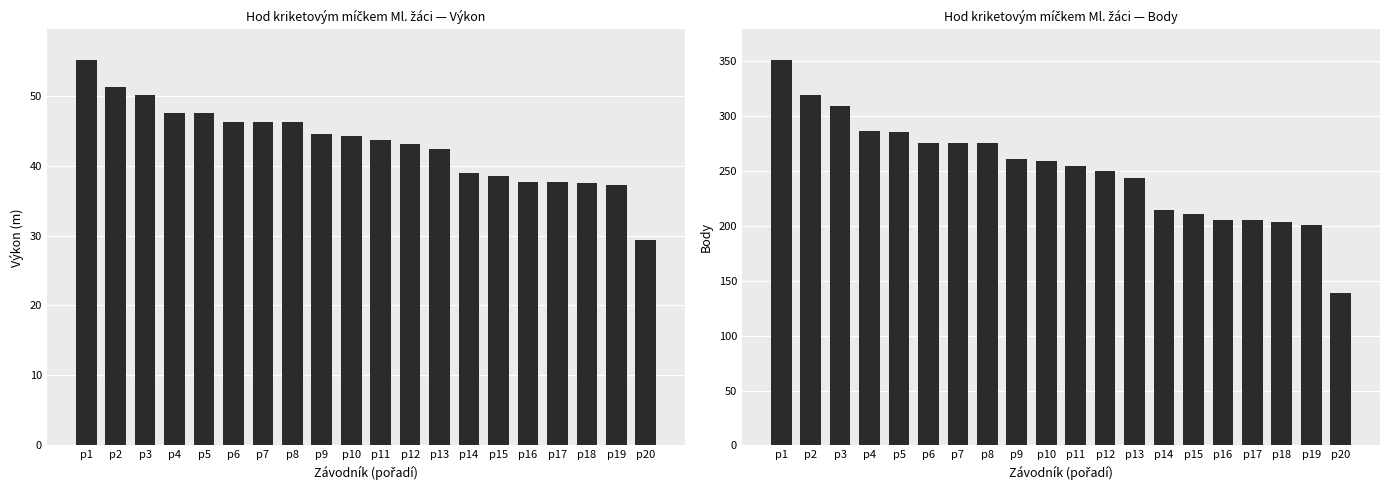

At which label does Body first exceed 259?

p1